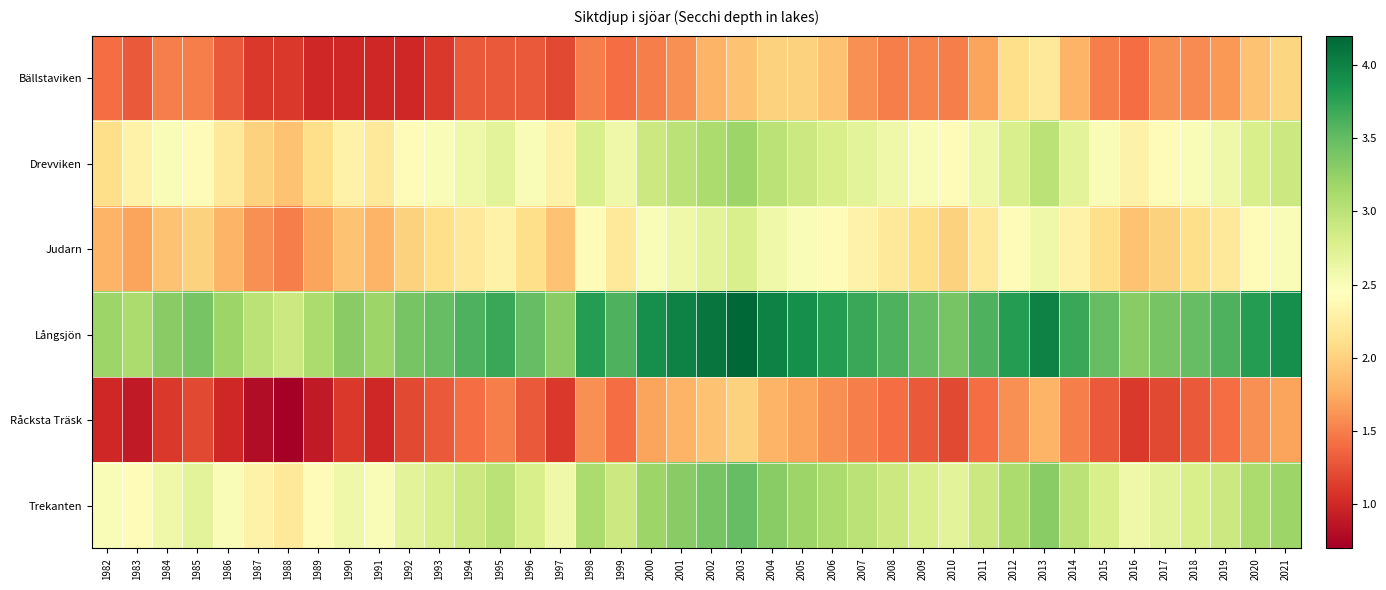

List the series in order of their peak value, lowest first.

Råcksta Träsk, Bällstaviken, Judarn, Drevviken, Trekanten, Långsjön